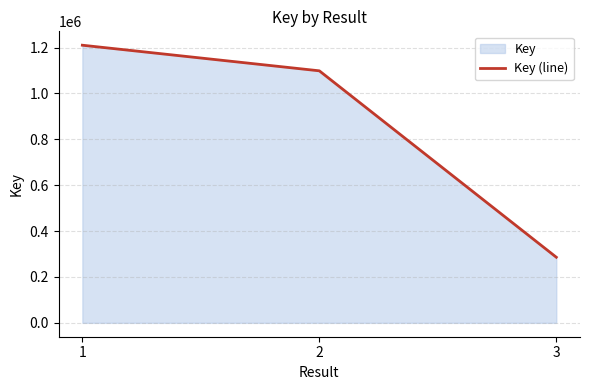

What is the value of the 3rd point from the left?

286019